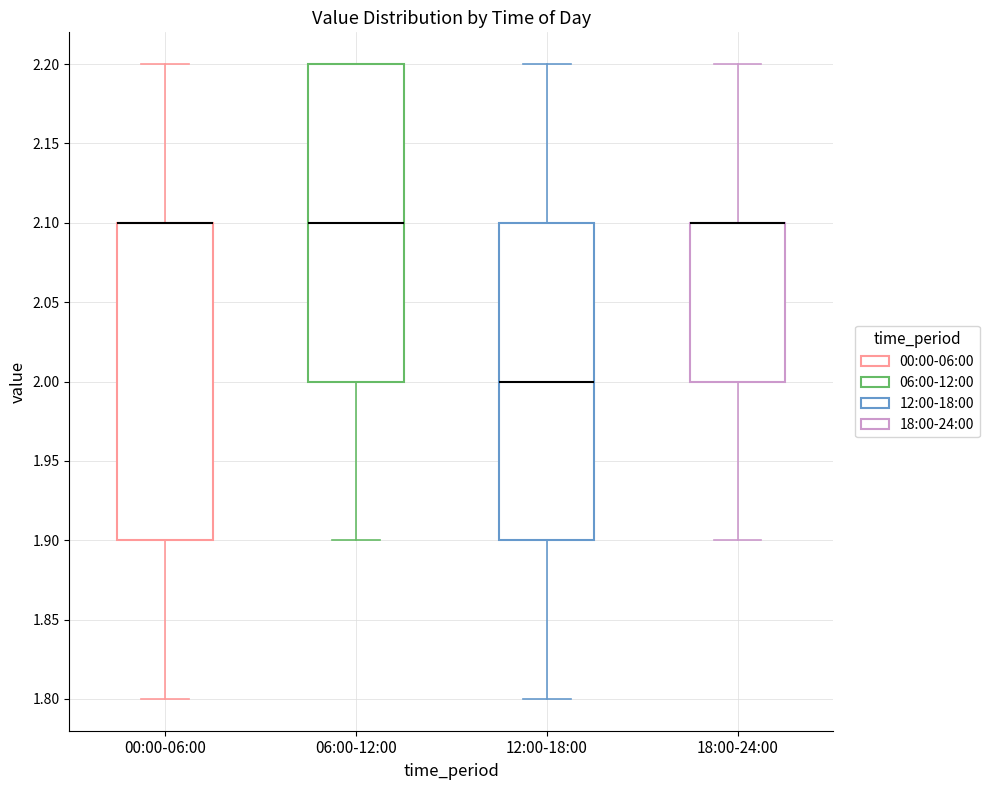

Reading left to right, read every box against the y-axis: the position of its median line, the range the box covers, and the ends of its whiskers. The values are not printed on the chart, so give them approximately, as read against the axis.

00:00-06:00: median 2.1 (drawn on the box's upper edge), box 1.9 to 2.1, whiskers 1.8 to 2.2
06:00-12:00: median 2.1, box 2.0 to 2.2, whiskers 1.9 to 2.2
12:00-18:00: median 2.0, box 1.9 to 2.1, whiskers 1.8 to 2.2
18:00-24:00: median 2.1 (drawn on the box's upper edge), box 2.0 to 2.1, whiskers 1.9 to 2.2